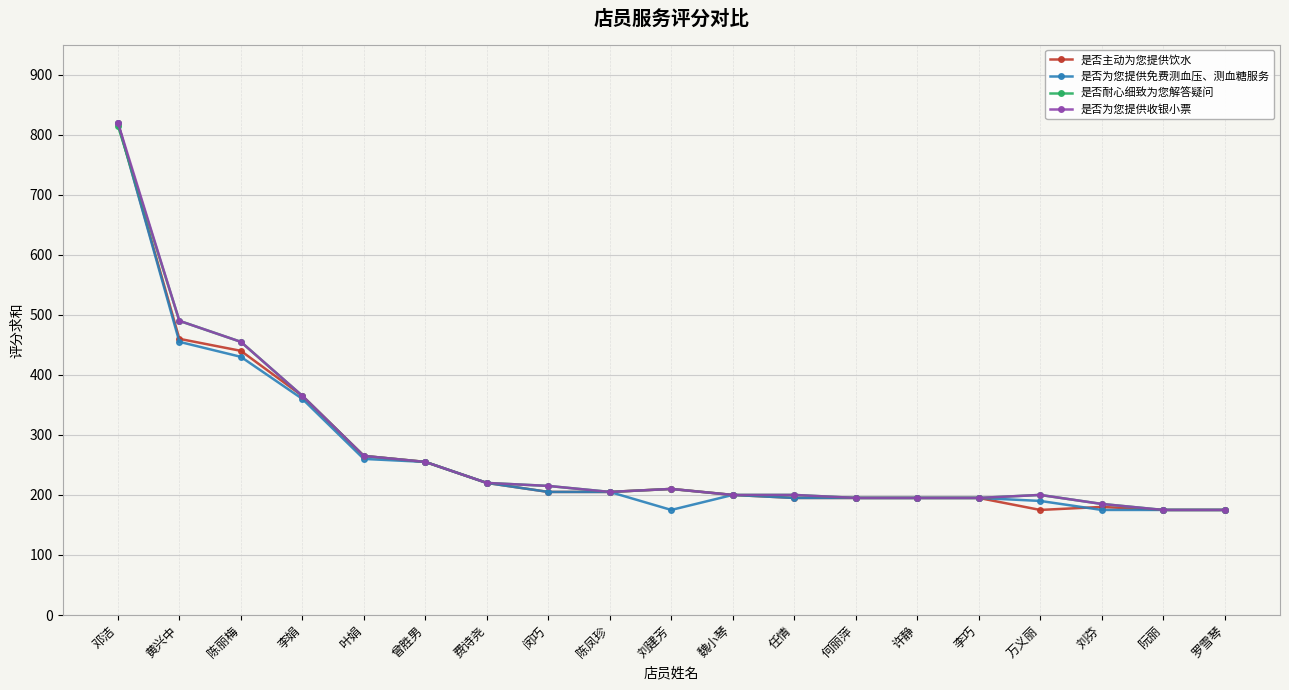

What is the sum of all 是否主动为您提供饮水 values?

5130